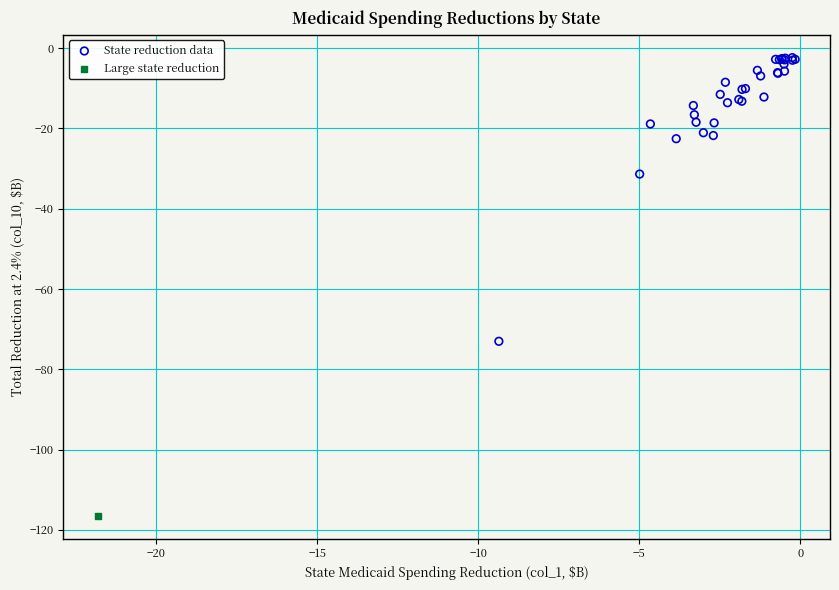

What are all the series names shown in the legend?

State reduction data, Large state reduction